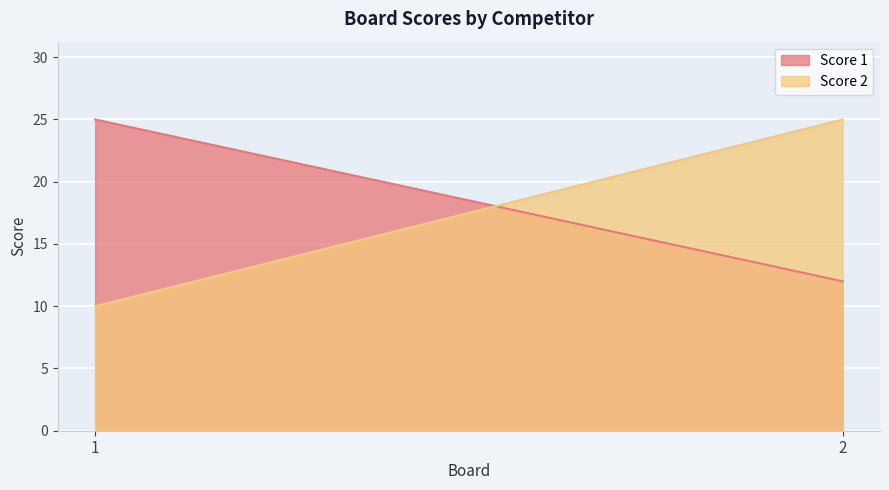

The Score 1 series shows 8 at 2. True or false?

False